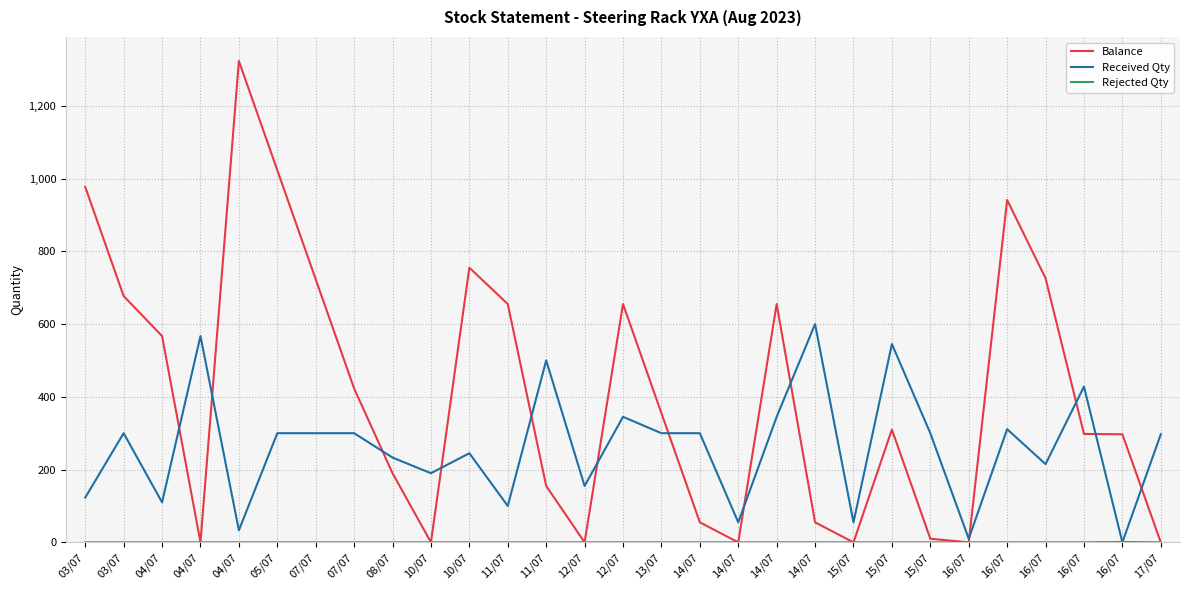

Is this an area chart (filled region under the line)?

No